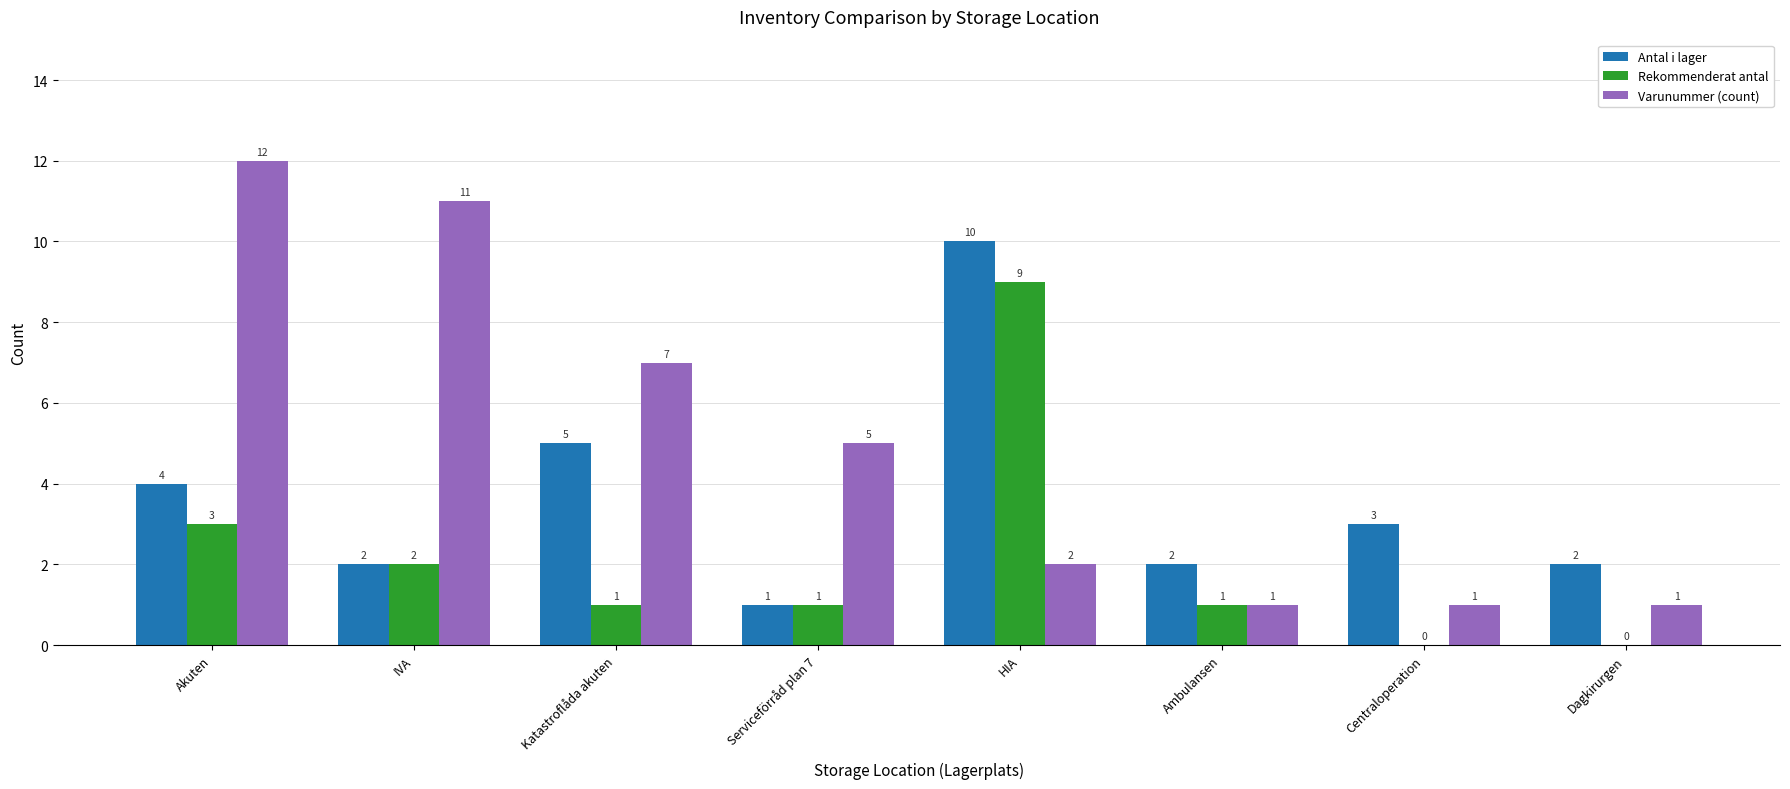

How many distinct data groups are displayed?

3